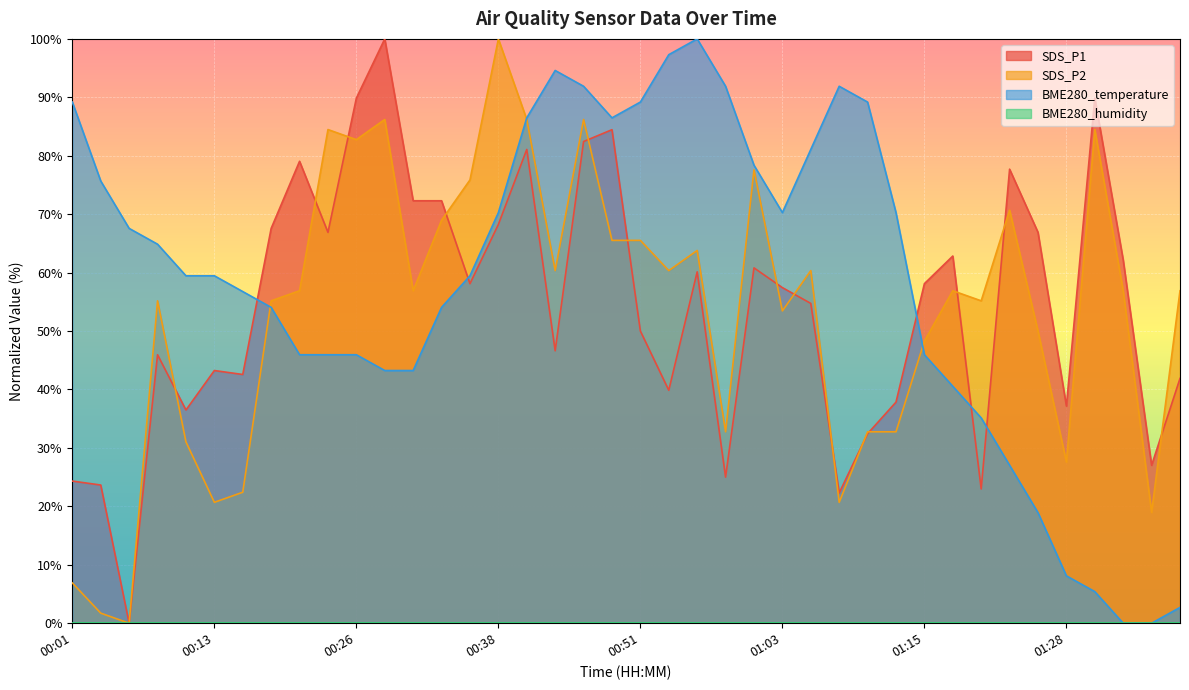

What is the total value across all series at 00:11?

127.0